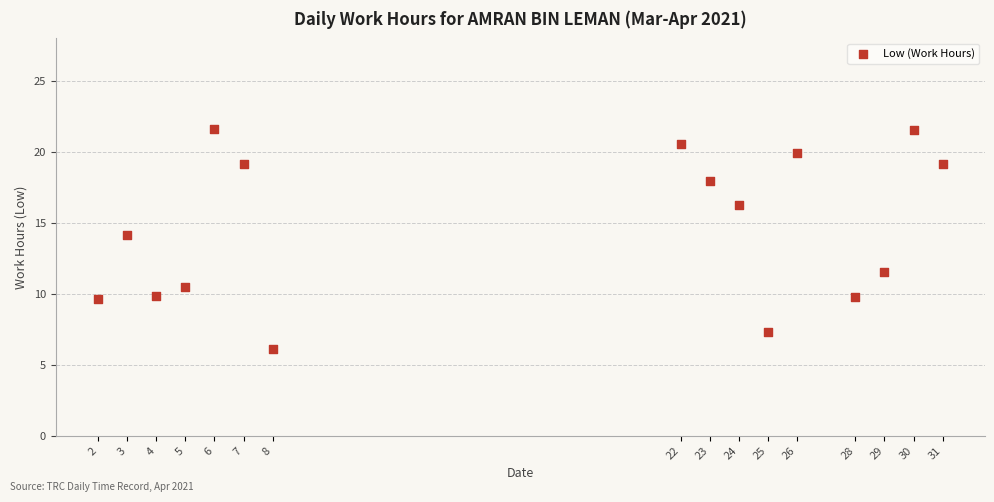

What Y value in the scatter plot is closest to 13?

14.1